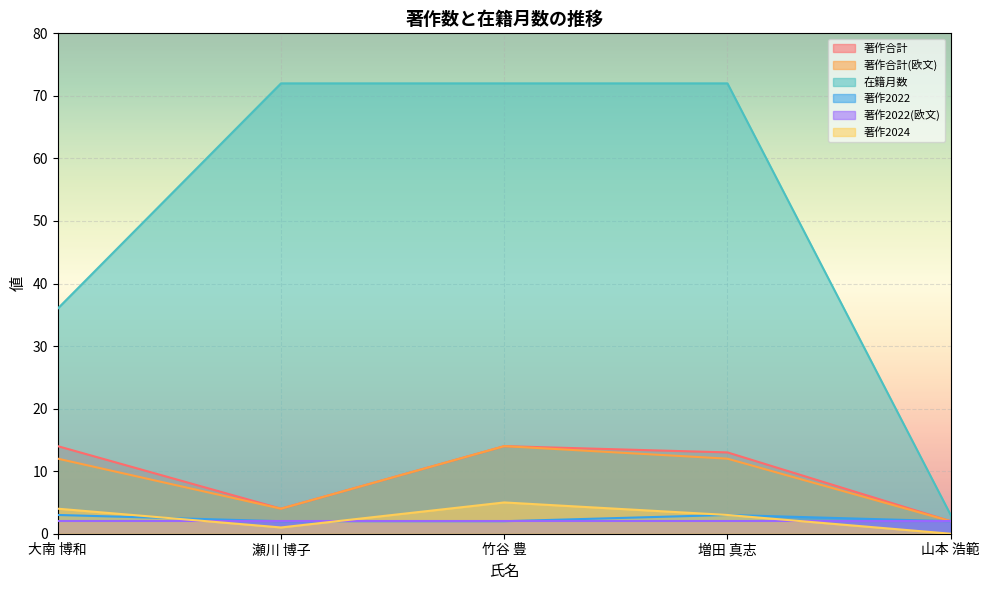

Which has a higher value, 山本 浩範 or 瀬川 博子?

瀬川 博子